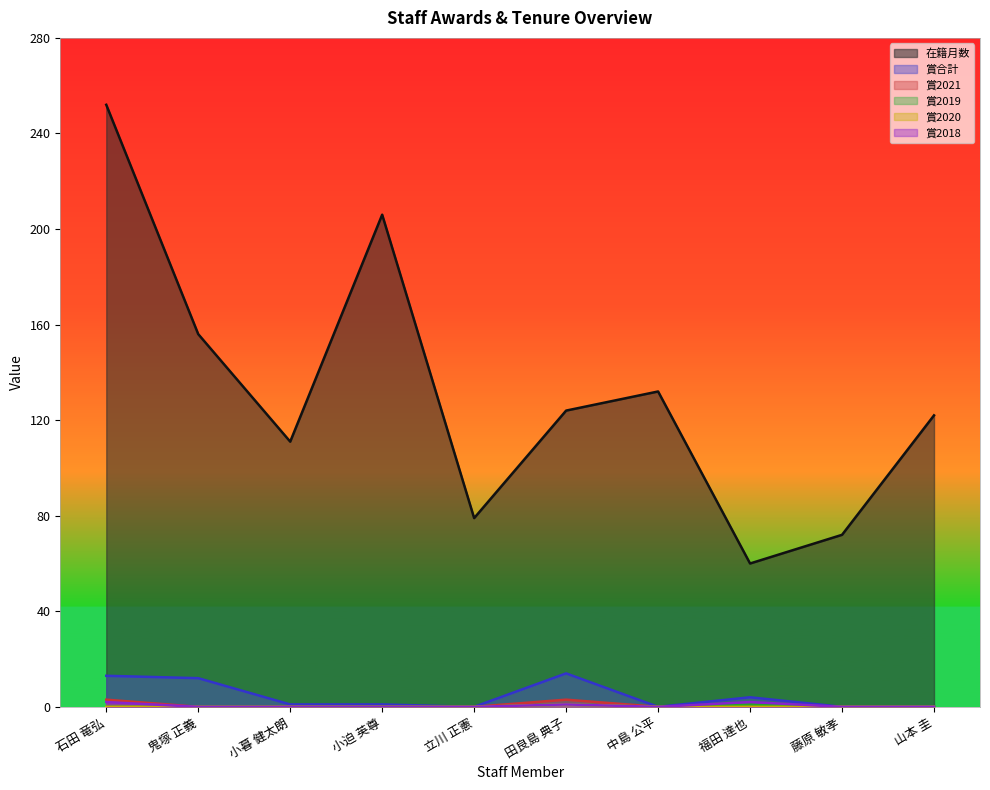

How many data points in 在籍月数 are less than 124?

5